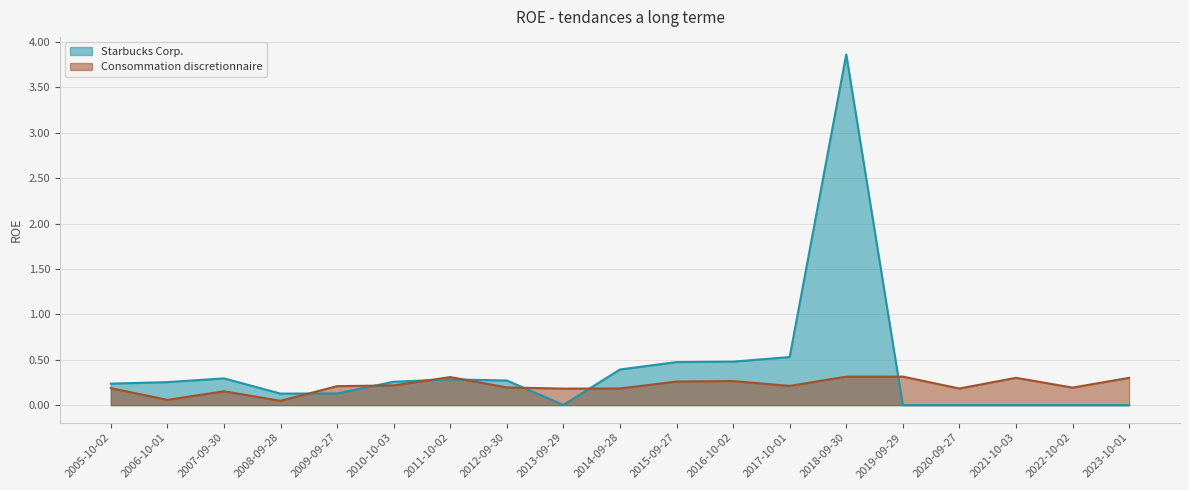

What is the difference between the second highest and minimum values in the Consommation discretionnaire series?

0.3